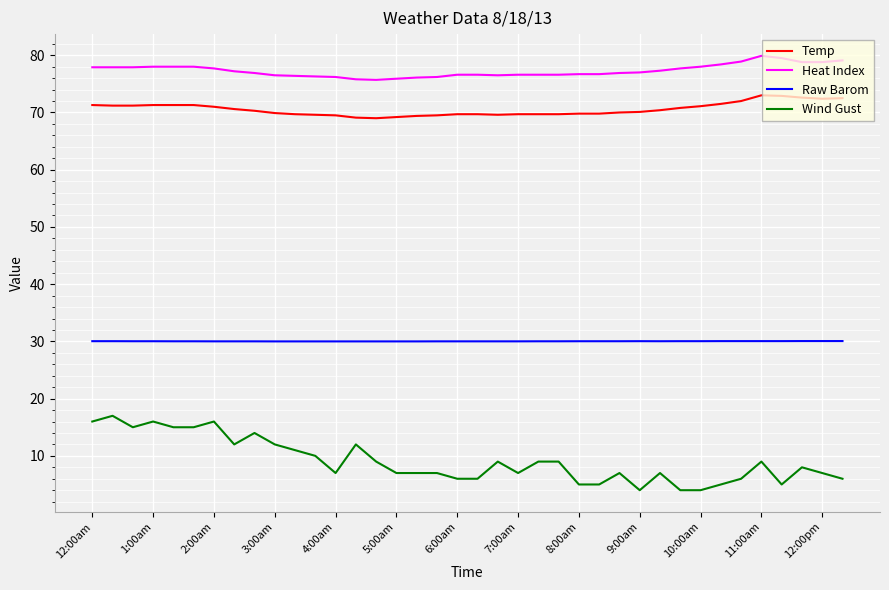

What is the minimum value for Temp?

69.0